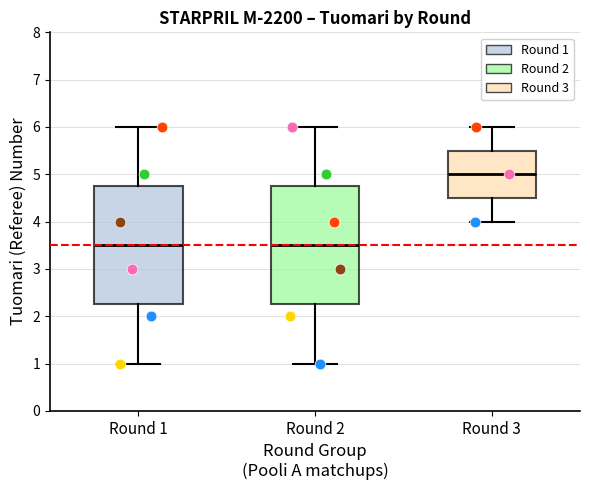

Which box has the highest median line?

Round 3